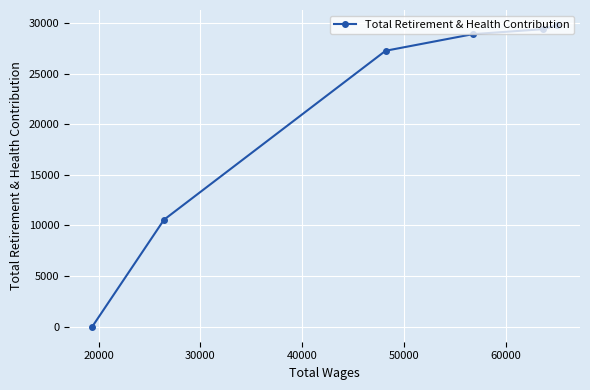

What is the average value?

20984